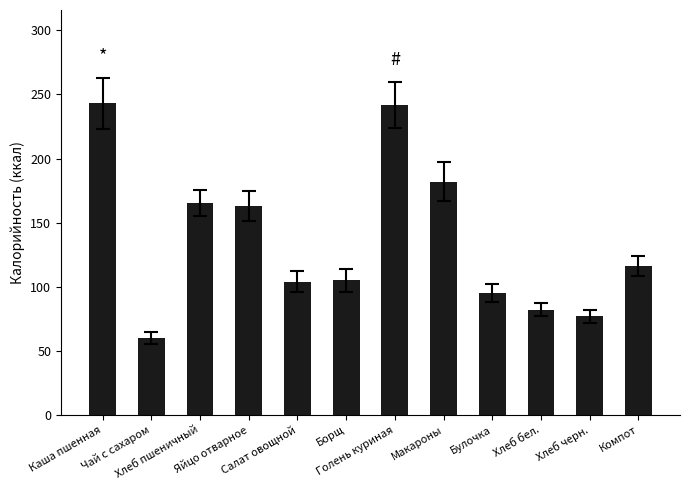

What is the sum of all values?

1634.2